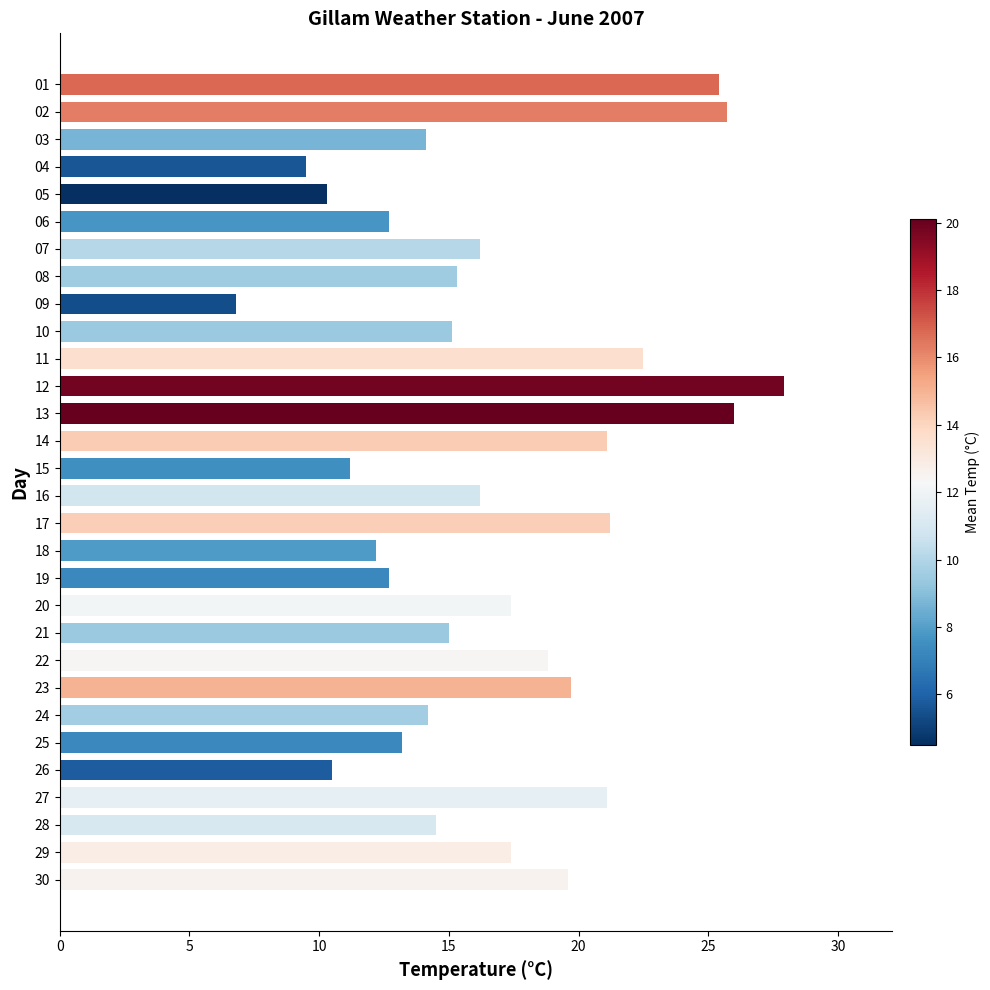

How many bars are there in total?

30